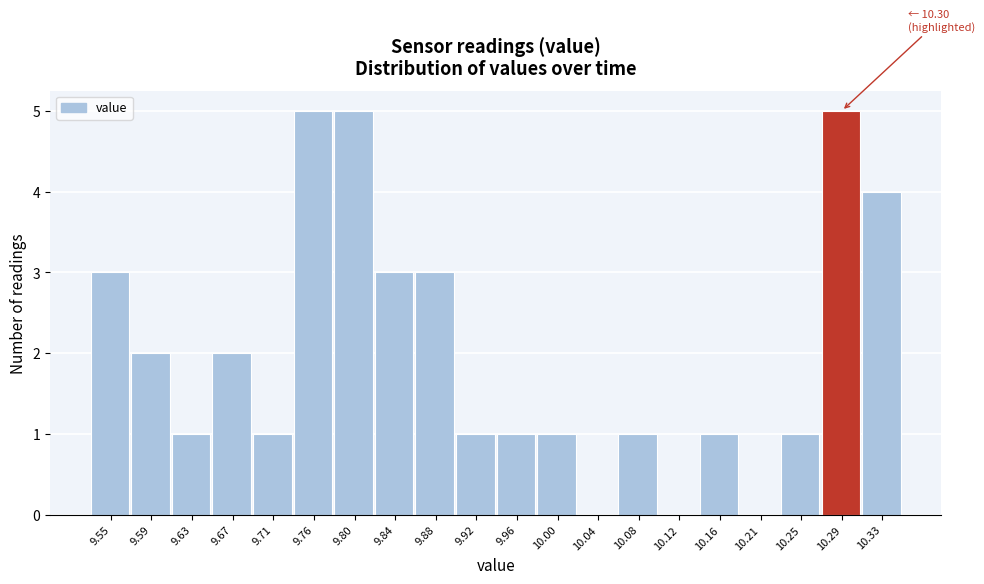

Reading right to left, transcribe all the data shown in this chart.

10.33=4	10.29=5	10.25=1	10.21=0	10.16=1	10.12=0	10.08=1	10.04=0	10.00=1	9.96=1	9.92=1	9.88=3	9.84=3	9.80=5	9.76=5	9.71=1	9.67=2	9.63=1	9.59=2	9.55=3